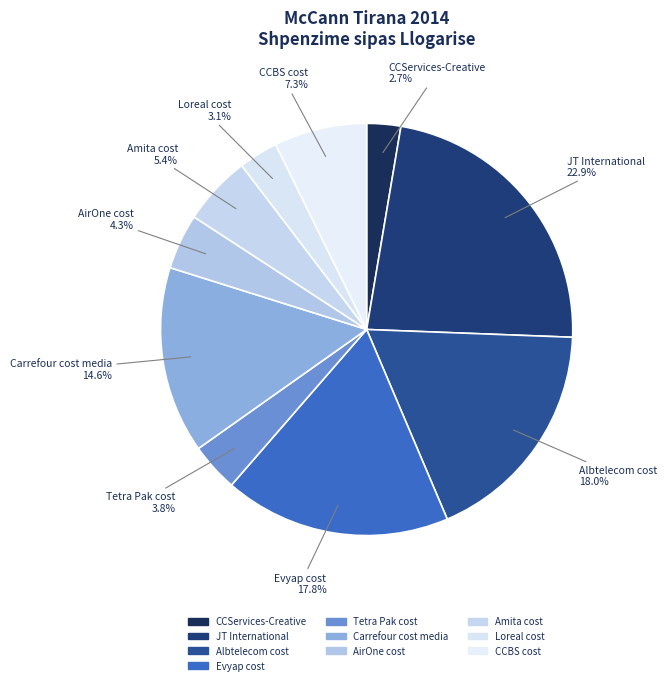

Which slice is the smallest?

CCServices-Creative